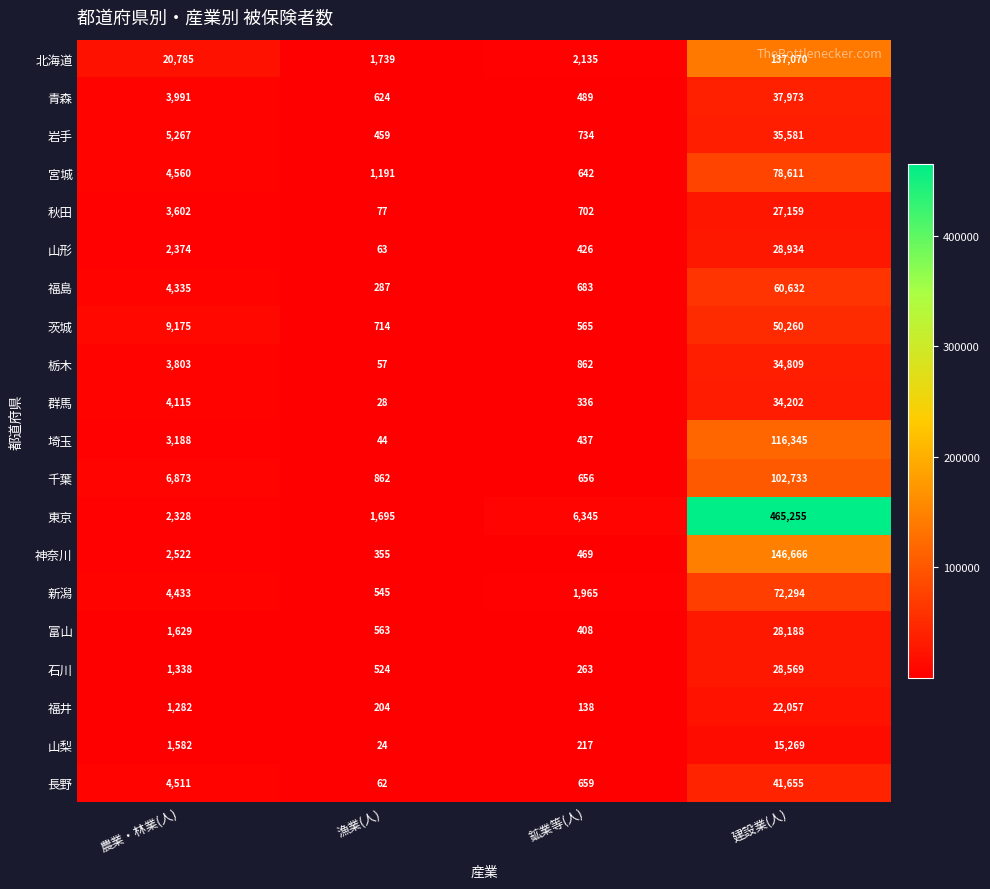

What is the difference between the second highest and second lowest values in the 群馬 series?

3779